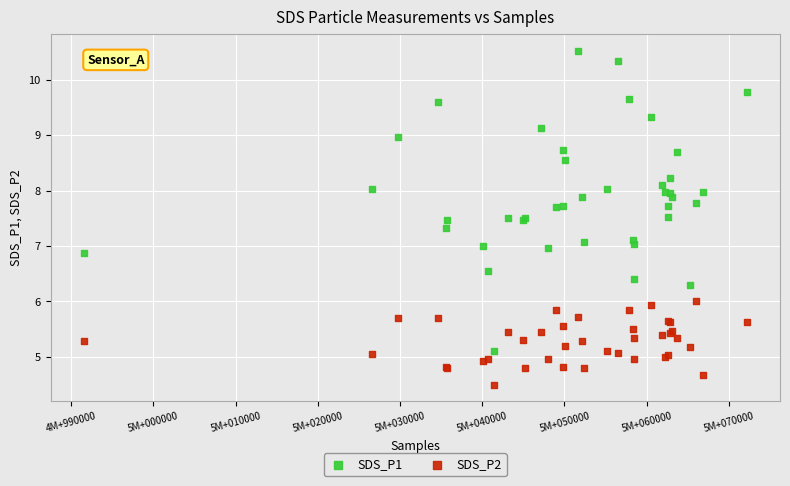

Which series reaches the maximum Y coordinate?

SDS_P1